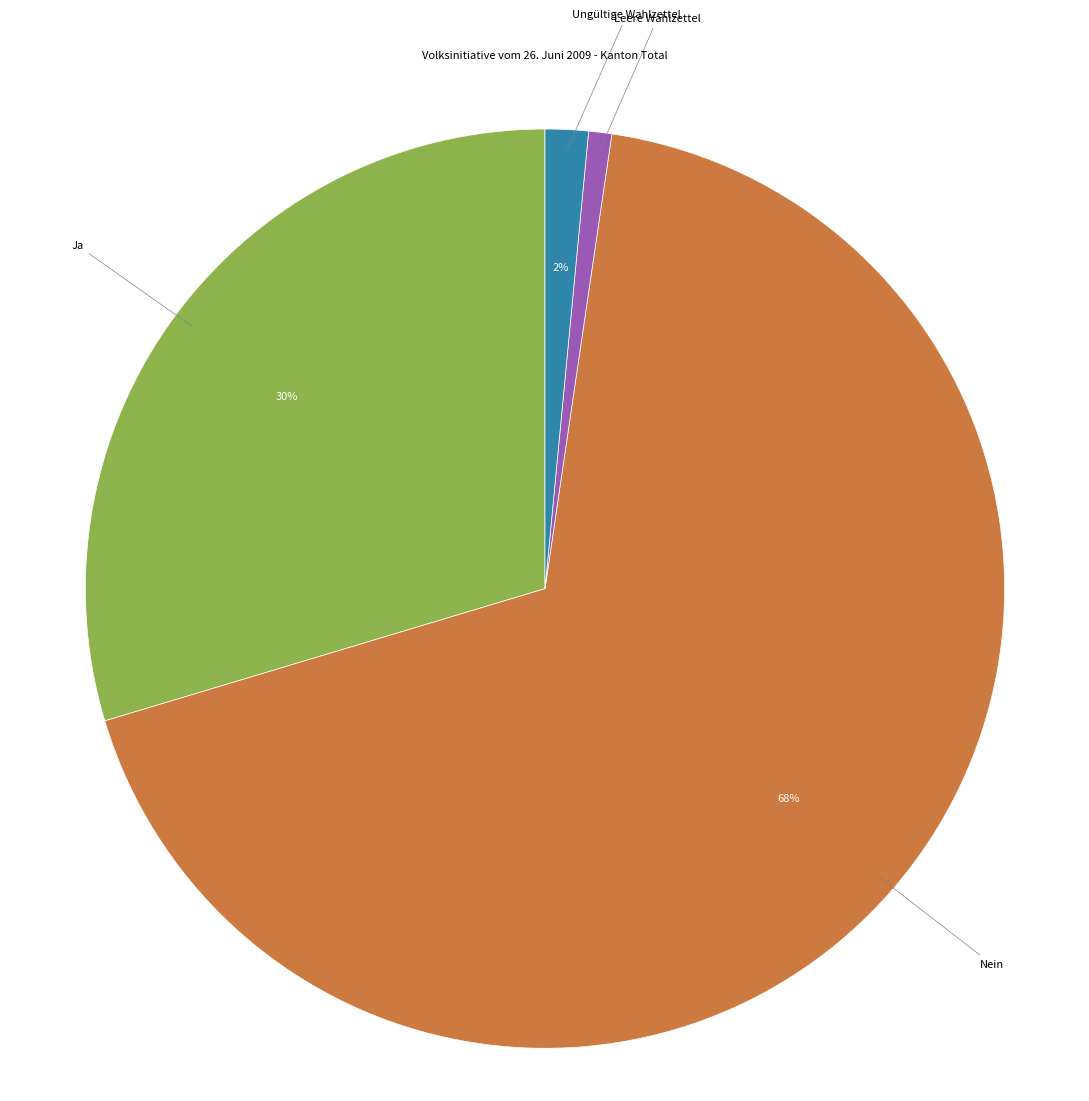

To the nearest percent, what is the average slice percentage?

25%